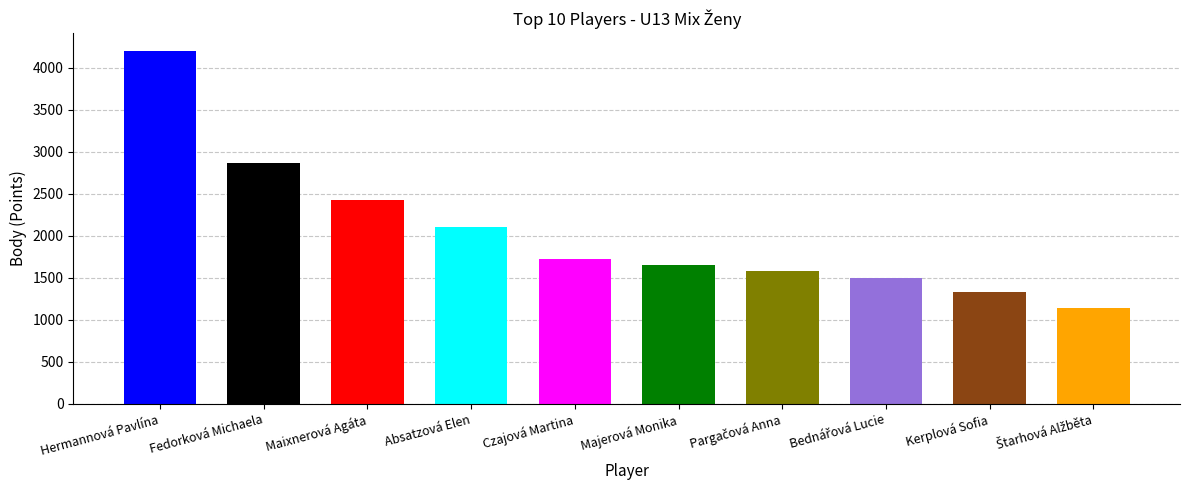

What is the sum of all values?

20500